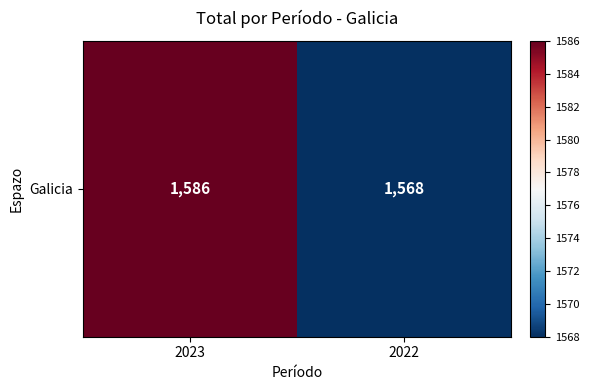

List the labels in order of value, largest first.

2023, 2022